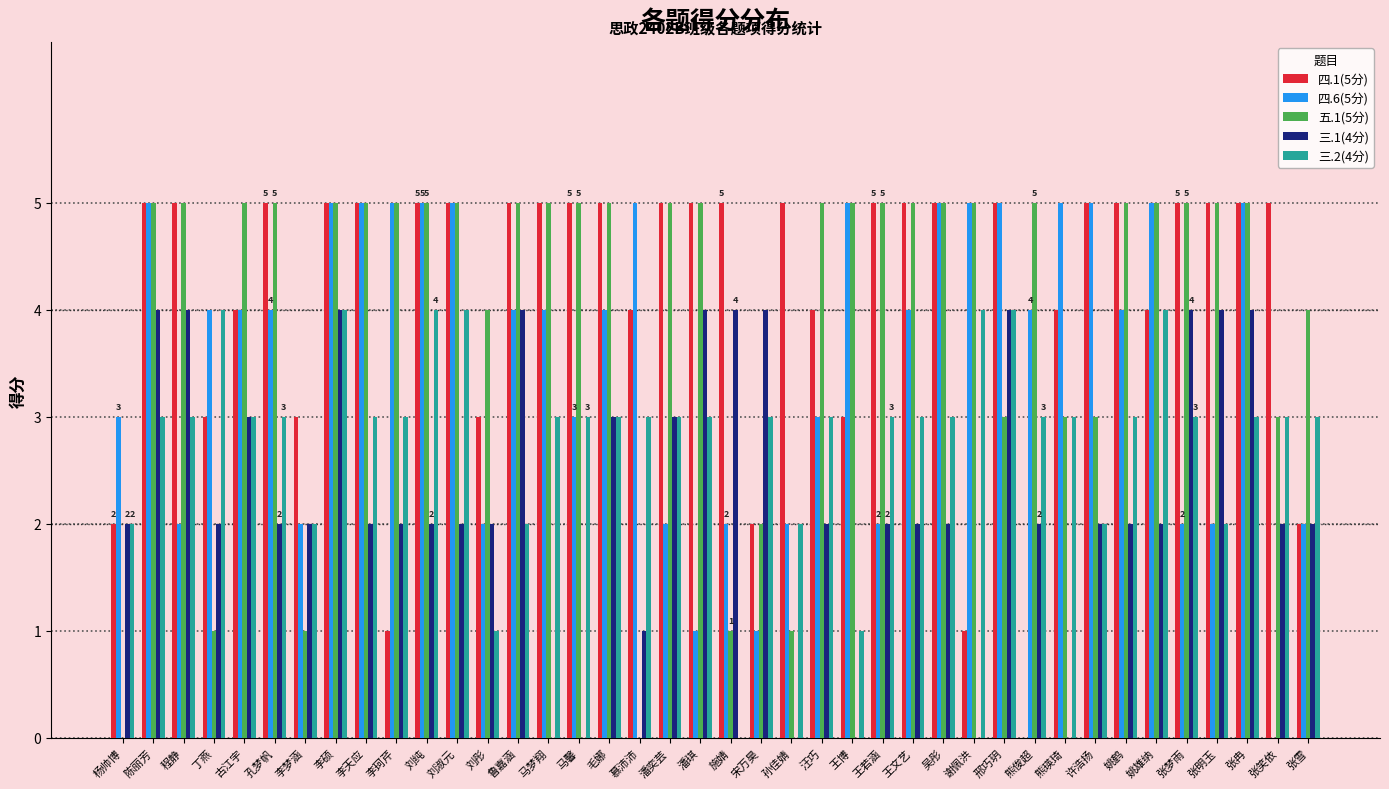

Is the value of 五.1(5分) at 慕沛沛 greater than the value of 四.6(5分) at 邢巧玥?

No